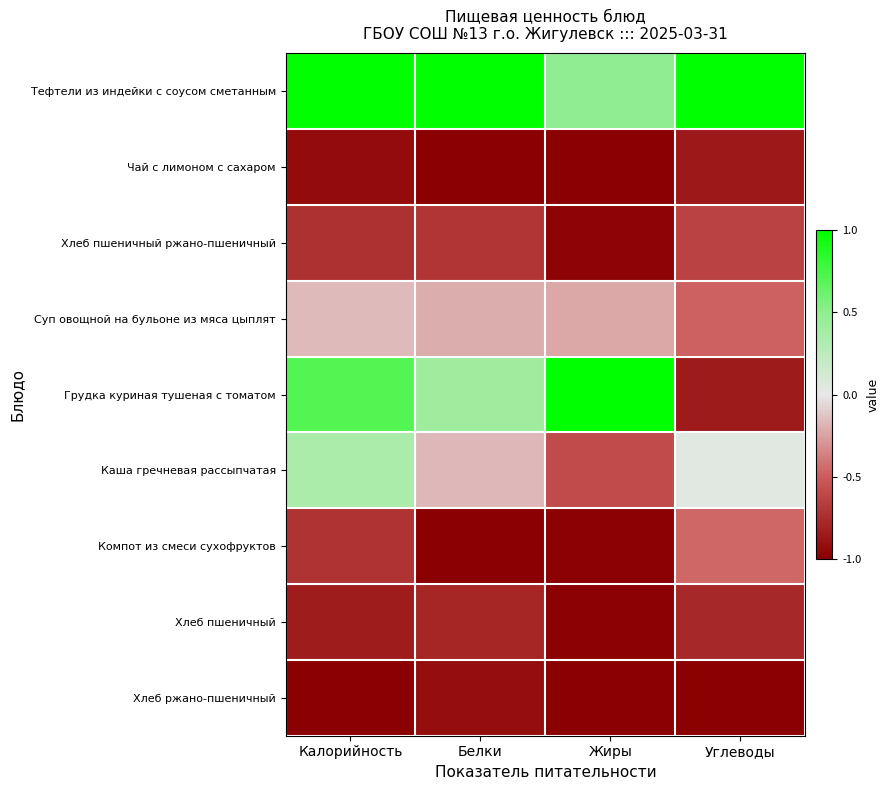

Reading left to right, what are all the values shown in this chart?

Тефтели из индейки с соусом сметанным: Калорийность=1.0	Белки=1.0	Жиры=0.5	Углеводы=1.0
Чай с лимоном с сахаром: Калорийность=-0.9	Белки=-1.0	Жиры=-1.0	Углеводы=-0.9
Хлеб пшеничный ржано-пшеничный: Калорийность=-0.7	Белки=-0.7	Жиры=-1.0	Углеводы=-0.6
Суп овощной на бульоне из мяса цыплят: Калорийность=-0.2	Белки=-0.2	Жиры=-0.2	Углеводы=-0.5
Грудка куриная тушеная с томатом: Калорийность=0.7	Белки=0.4	Жиры=1.0	Углеводы=-0.8
Каша гречневая рассыпчатая: Калорийность=0.3	Белки=-0.2	Жиры=-0.6	Углеводы=0.0
Компот из смеси сухофруктов: Калорийность=-0.7	Белки=-1.0	Жиры=-1.0	Углеводы=-0.5
Хлеб пшеничный: Калорийность=-0.8	Белки=-0.8	Жиры=-1.0	Углеводы=-0.8
Хлеб ржано-пшеничный: Калорийность=-1.0	Белки=-0.9	Жиры=-1.0	Углеводы=-1.0